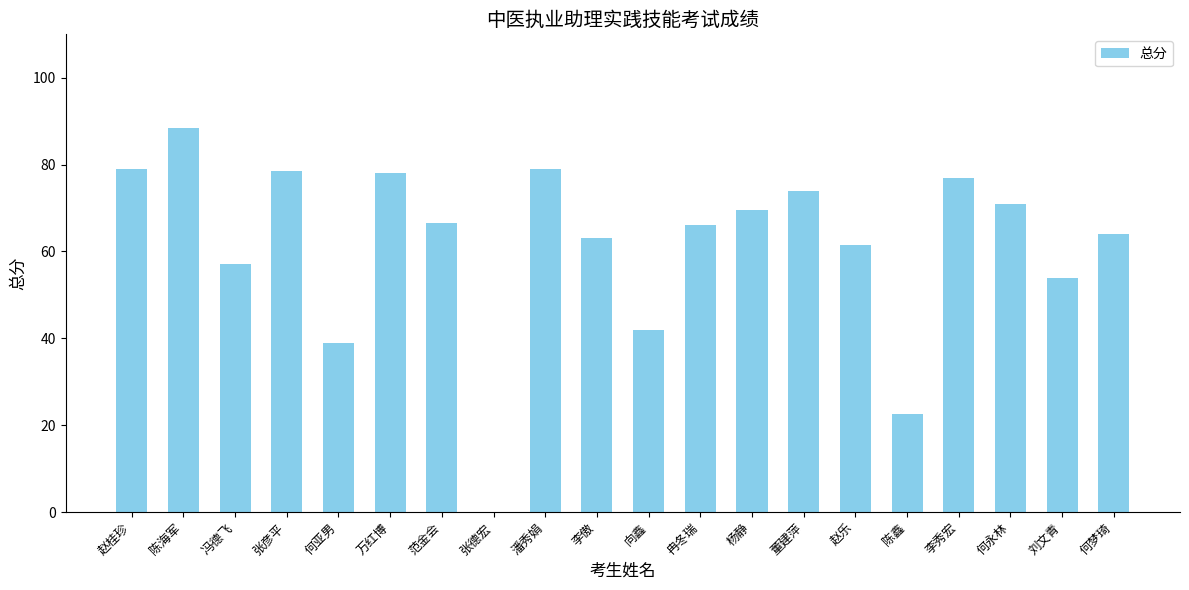

Are the bars grouped side by side (vs. stacked)?

No